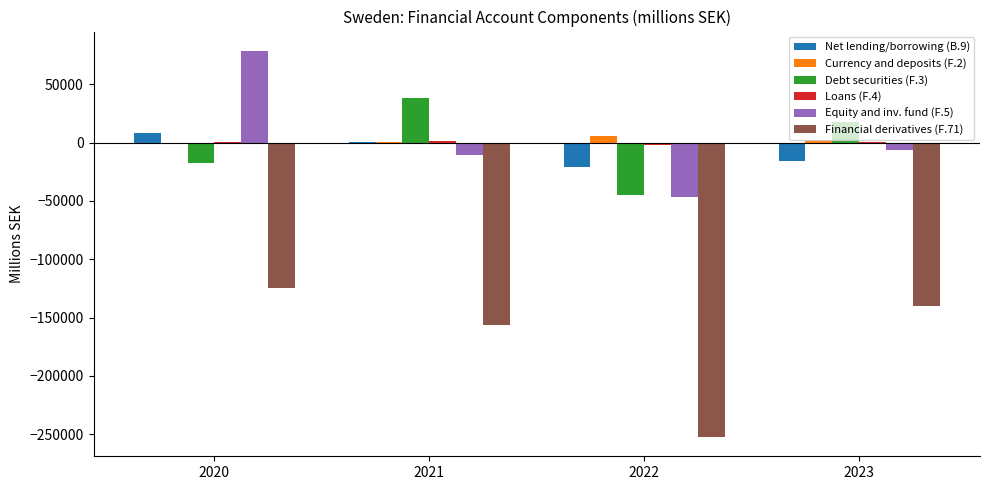

Read the Equity and inv. fund (F.5) value at 2022, to the nearest 50.

-47050